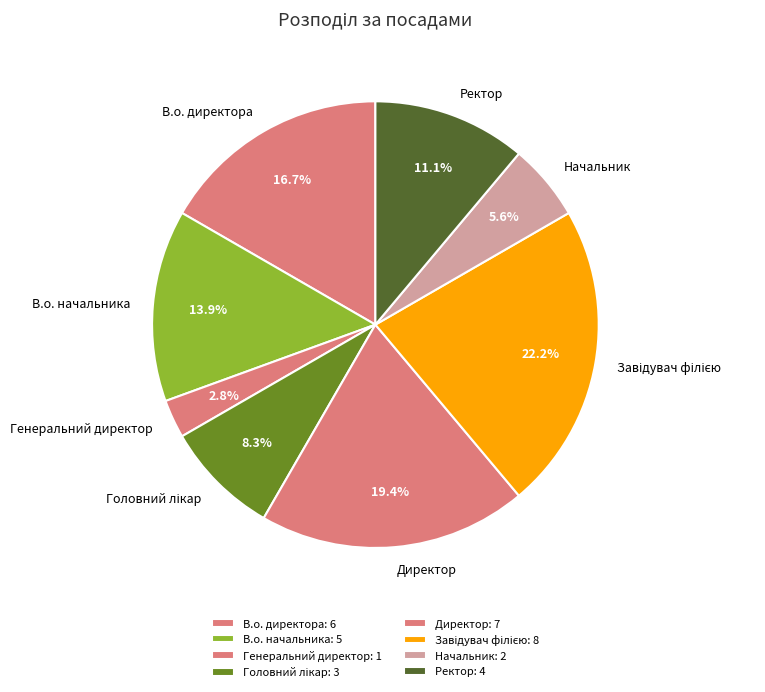

Does В.о. начальника account for over 50% of the chart?

No